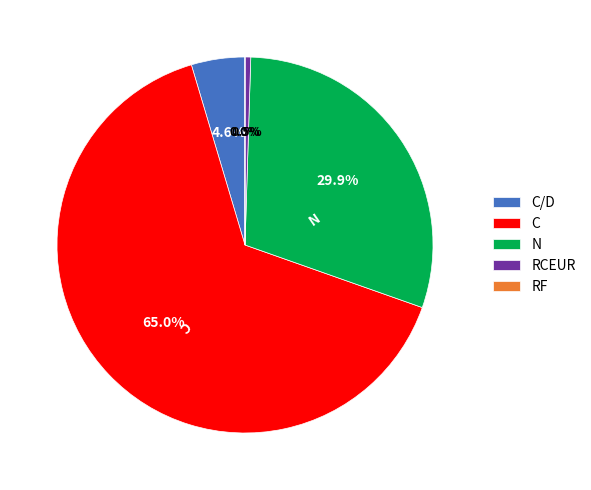

The C/D slice represents 5% of the pie. True or false?

True